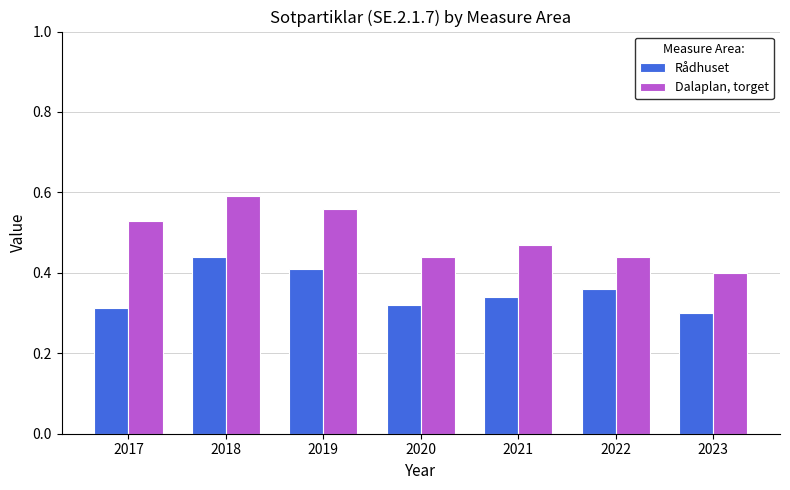

What is the sum of all Rådhuset values?

2.5